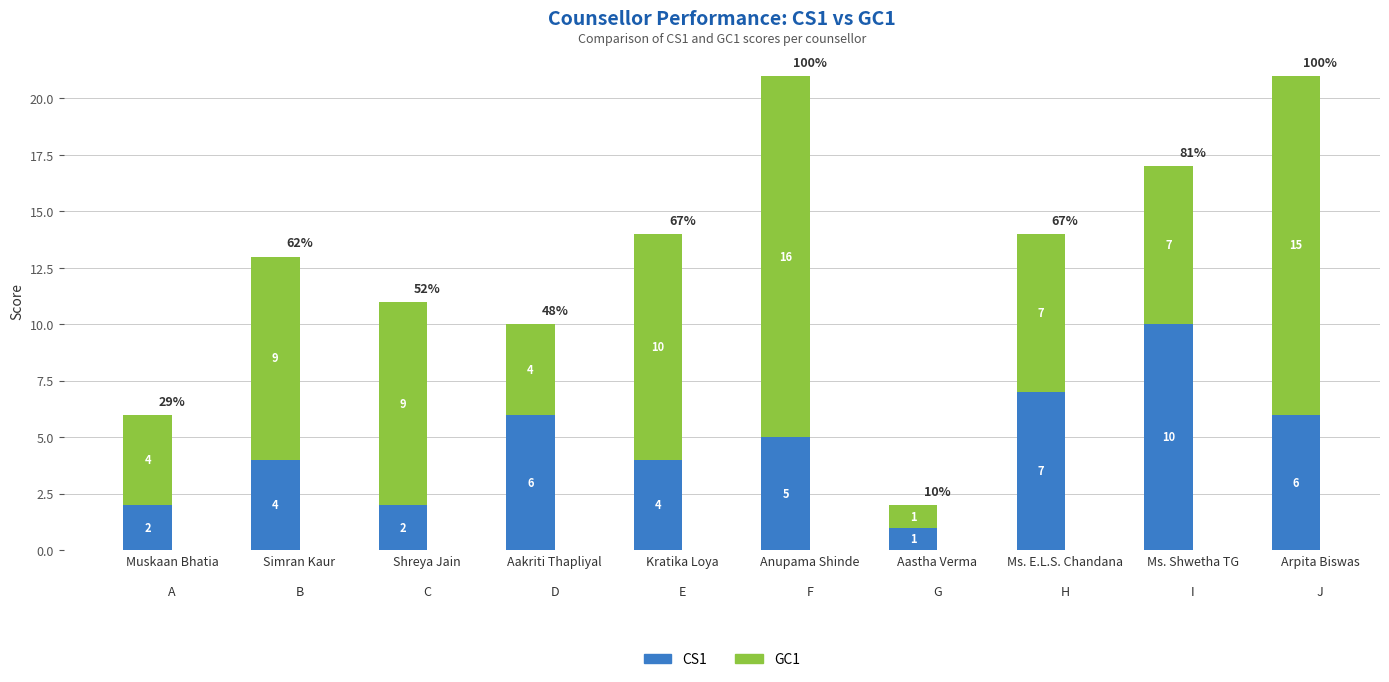

What is the sum of all CS1 values?

47